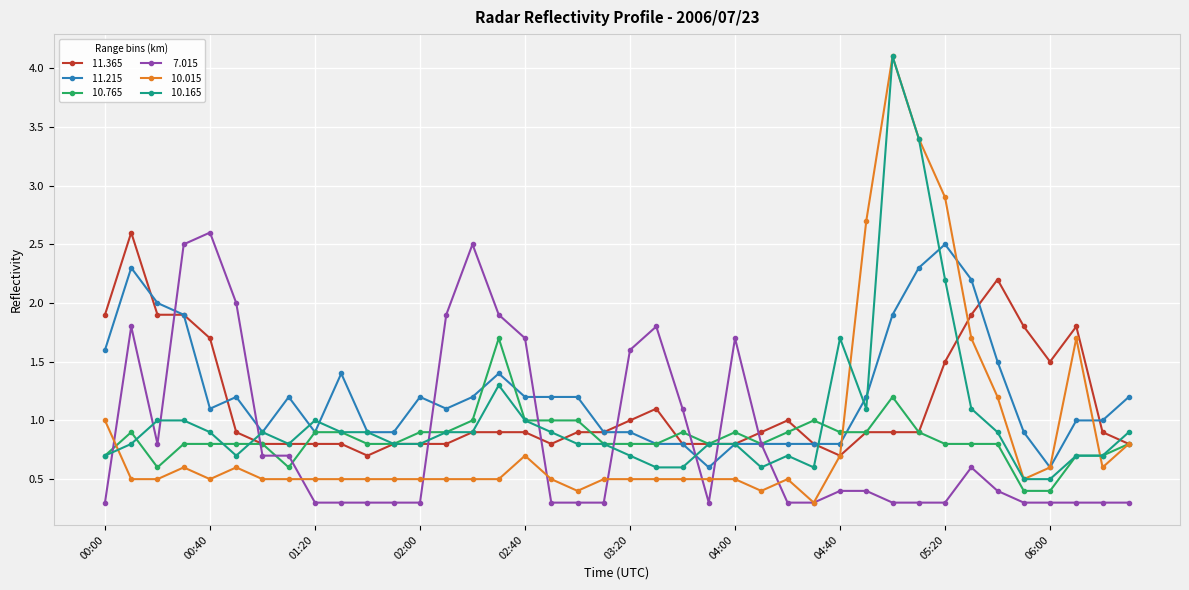

What is the smallest value displayed?

0.3